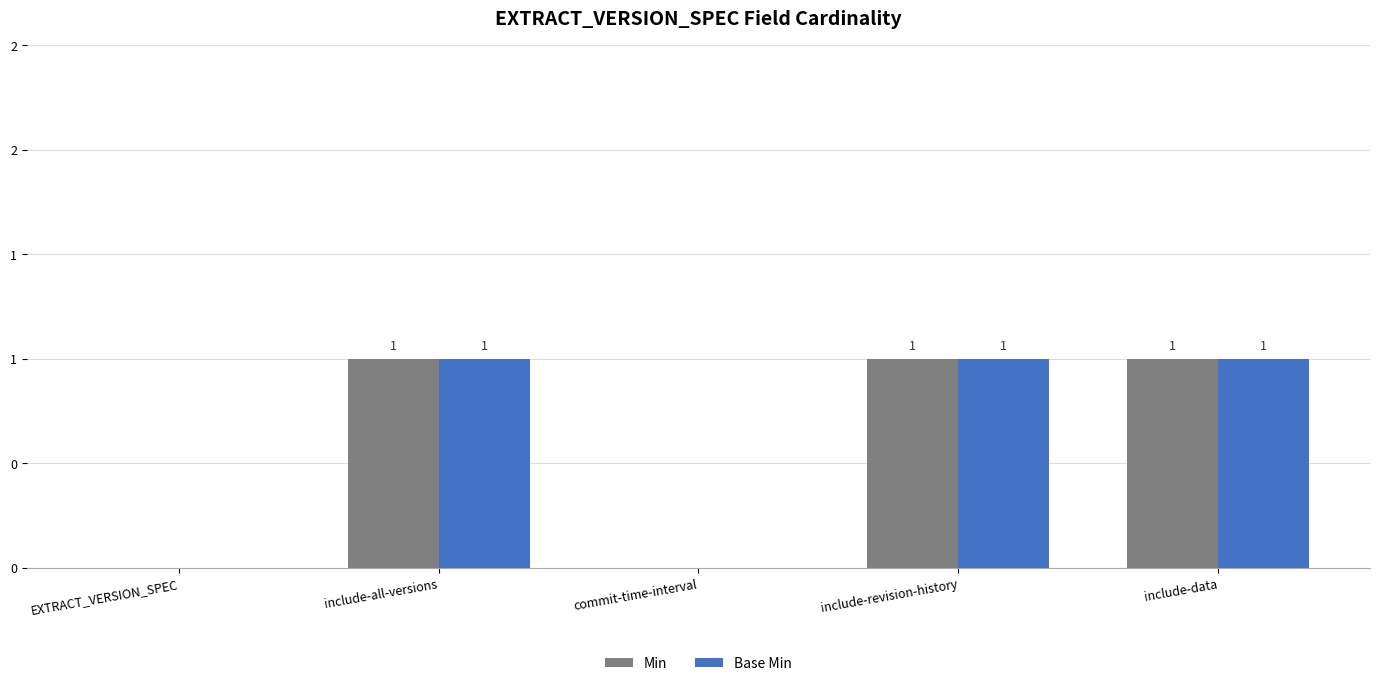

Are the bars grouped side by side (vs. stacked)?

Yes